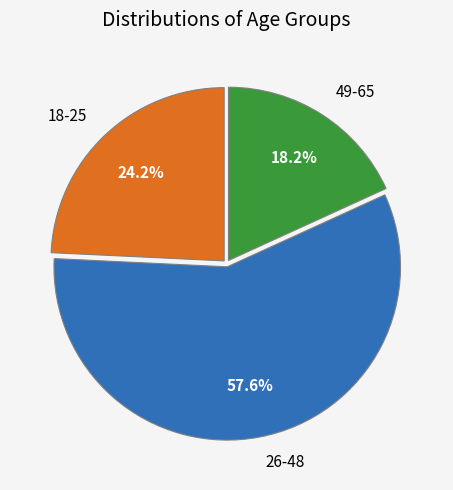

Rank the categories by value from lowest to highest.

49-65, 18-25, 26-48